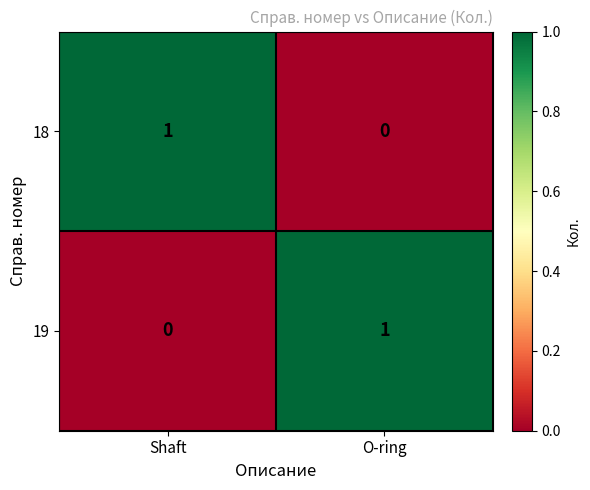

List the labels in order of 19 value, largest first.

O-ring, Shaft